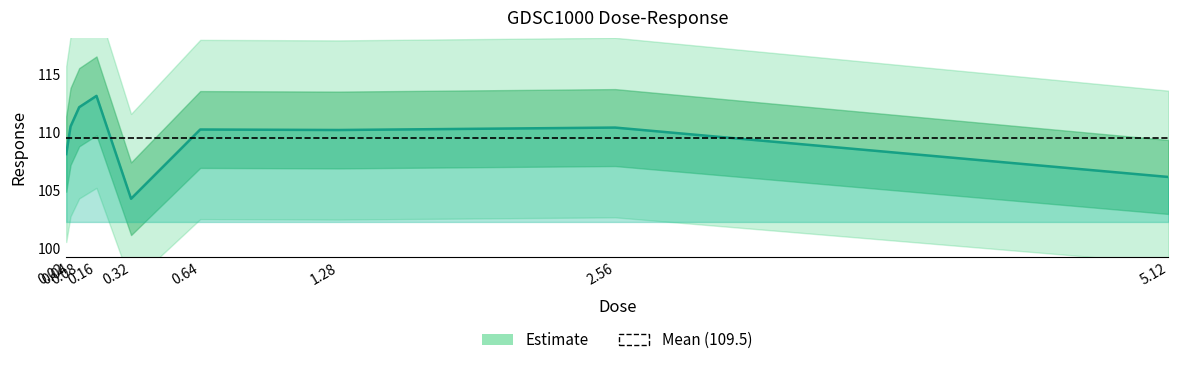

At which label is the value closest to 108?

0.02